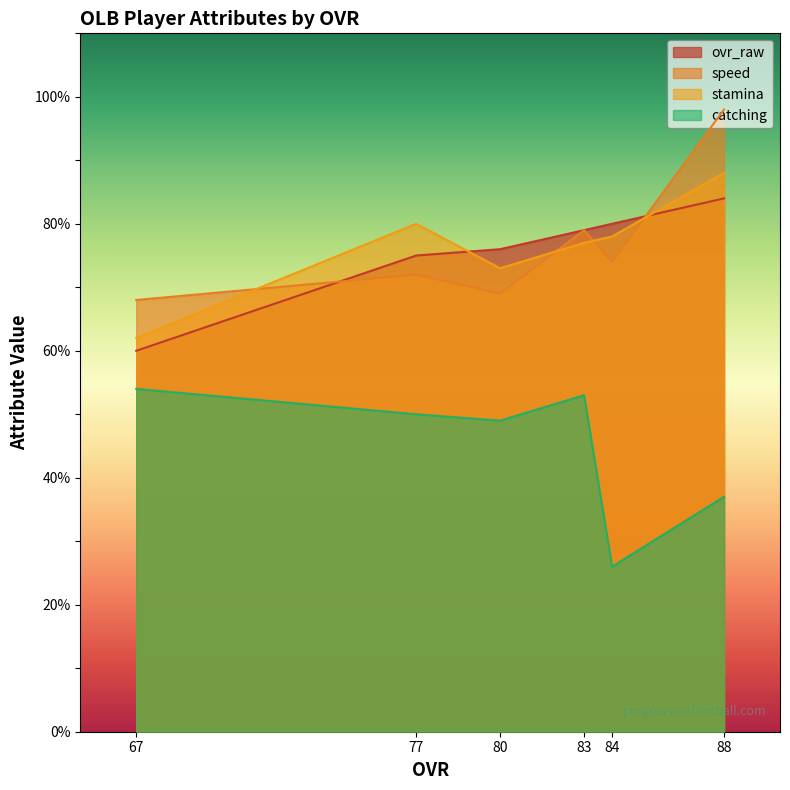

The value of ovr_raw at 80 is 107. True or false?

False